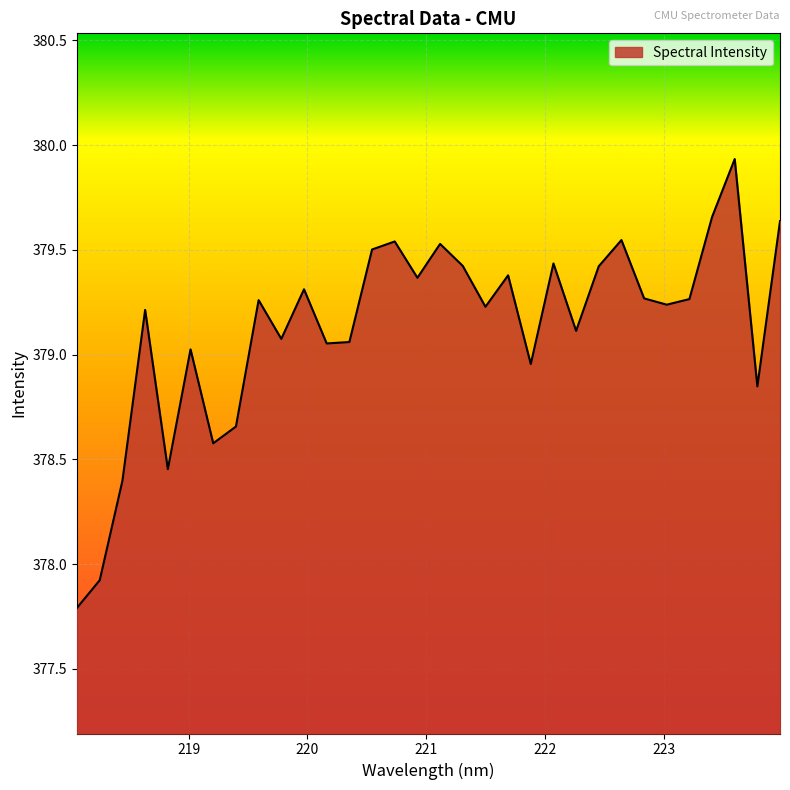

What is the smallest value displayed?

377.8